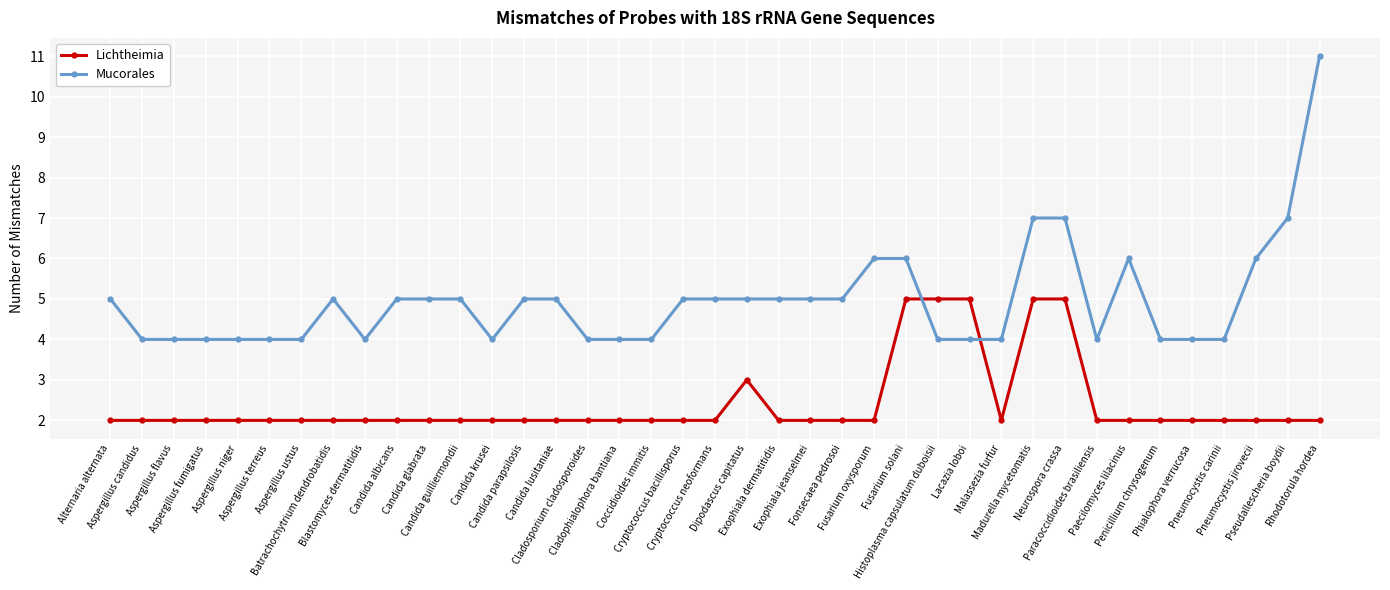

List the series in order of their overall mean, highest first.

Mucorales, Lichtheimia